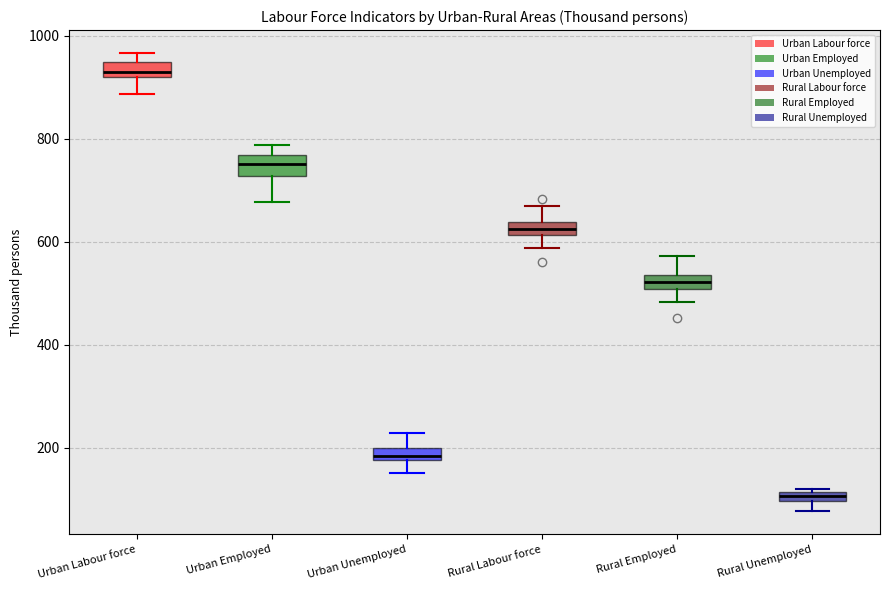

Which box's median line is the lowest?

Rural Unemployed